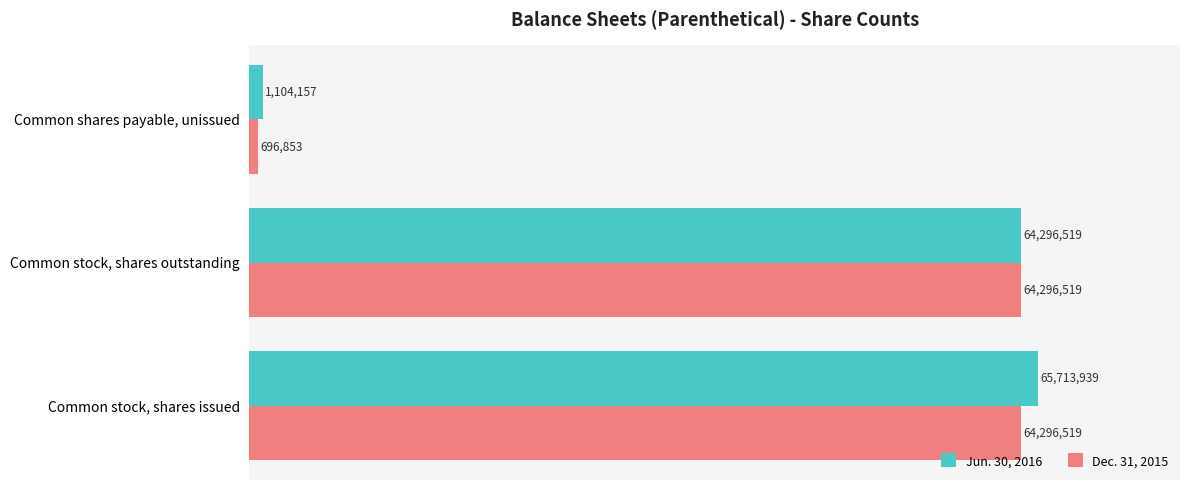

Rank the series by their average value, from lowest to highest.

Dec. 31, 2015, Jun. 30, 2016